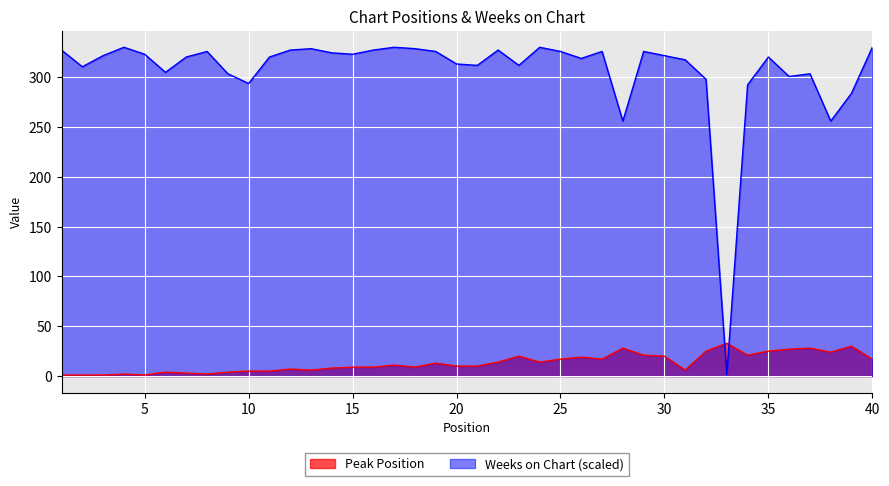

Reading left to right, list all the values displayed in this chart.

Peak Position: 1=1.0	2=1.0	3=1.0	4=2.0	5=1.0	6=4.0	7=3.0	8=2.0	9=4.0	10=5.0	11=5.0	12=7.0	13=6.0	14=8.0	15=9.0	16=9.0	17=11.0	18=9.0	19=13.0	20=10.0	21=10.0	22=14.0	23=20.0	24=14.0	25=17.0	26=19.0	27=17.0	28=28.0	29=21.0	30=20.0	31=6.0	32=25.0	33=33.0	34=21.0	35=25.0	36=27.0	37=28.0	38=24.0	39=30.0	40=17.0
Weeks on Chart: 1=327.2	2=310.4	3=321.6	4=330.0	5=323.0	6=304.8	7=320.2	8=325.8	9=303.4	10=293.6	11=320.2	12=327.2	13=328.6	14=324.4	15=323.0	16=327.2	17=330.0	18=328.6	19=325.8	20=313.2	21=311.8	22=327.2	23=311.8	24=330.0	25=325.8	26=318.8	27=325.8	28=255.9	29=325.8	30=321.6	31=317.4	32=297.8	33=1.4	34=292.2	35=320.2	36=300.6	37=303.4	38=255.9	39=283.9	40=330.0